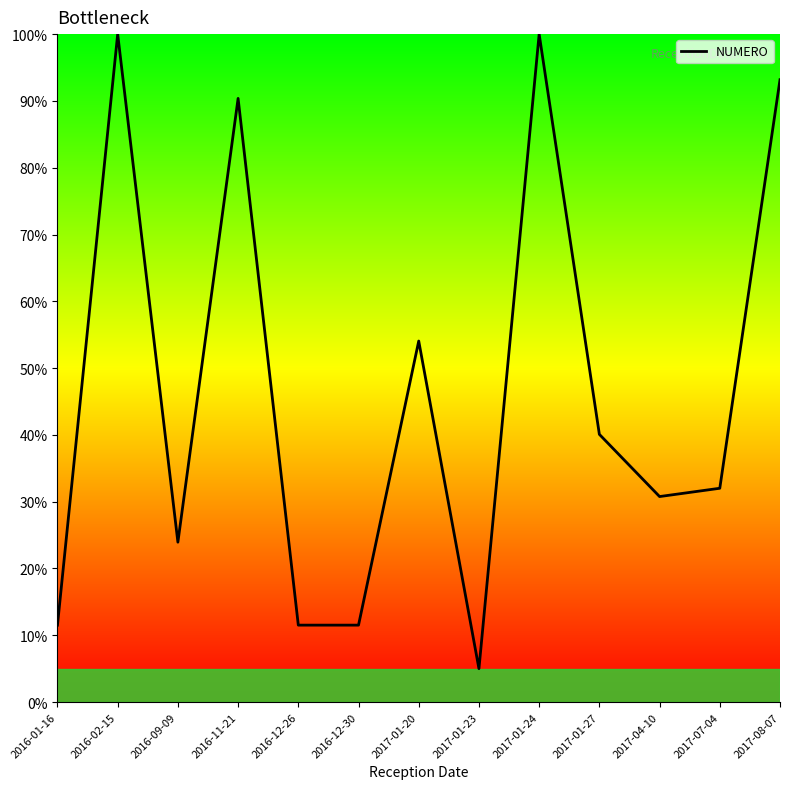

What is the smallest value displayed?

5.0